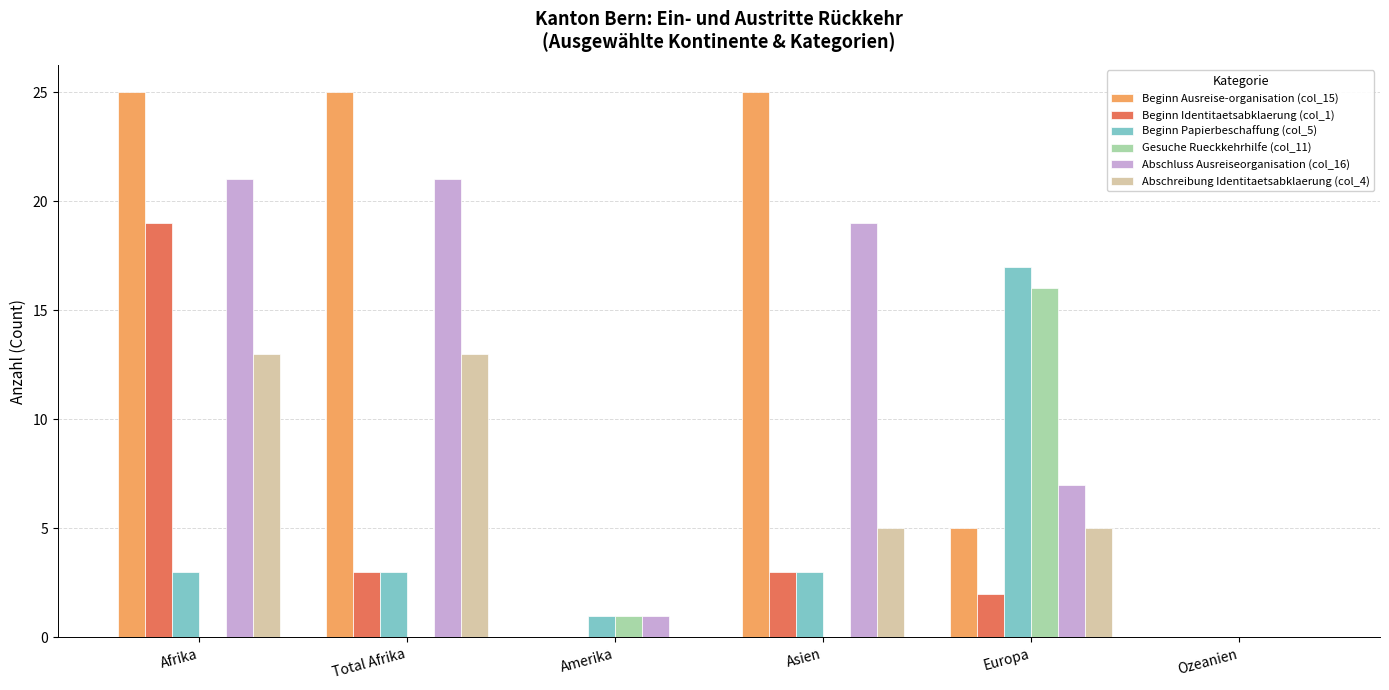

Reading left to right, what are all the values shown in this chart?

Beginn Ausreise-organisation (col_15): 25	25	0	25	5	0
Beginn Identitaetsabklaerung (col_1): 19	3	0	3	2	0
Beginn Papierbeschaffung (col_5): 3	3	1	3	17	0
Gesuche Rueckkehrhilfe (col_11): 0	0	1	0	16	0
Abschluss Ausreiseorganisation (col_16): 21	21	1	19	7	0
Abschreibung Identitaetsabklaerung (col_4): 13	13	0	5	5	0